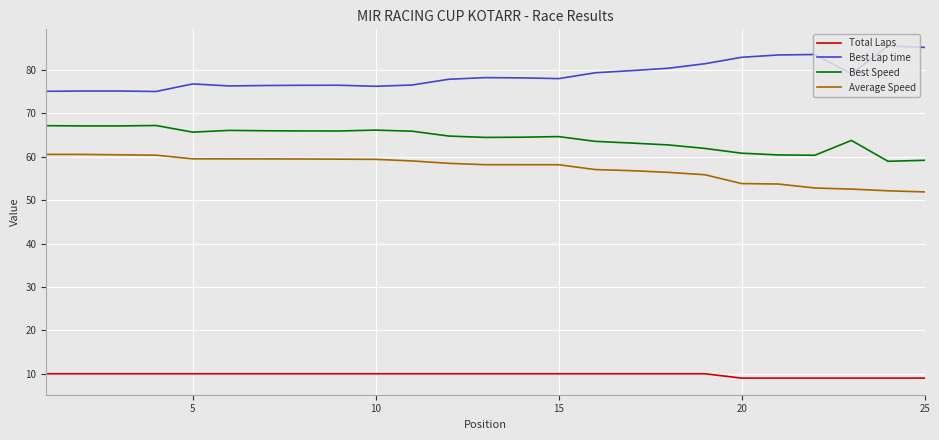

What is the lowest value of the Total Laps series?

9.0